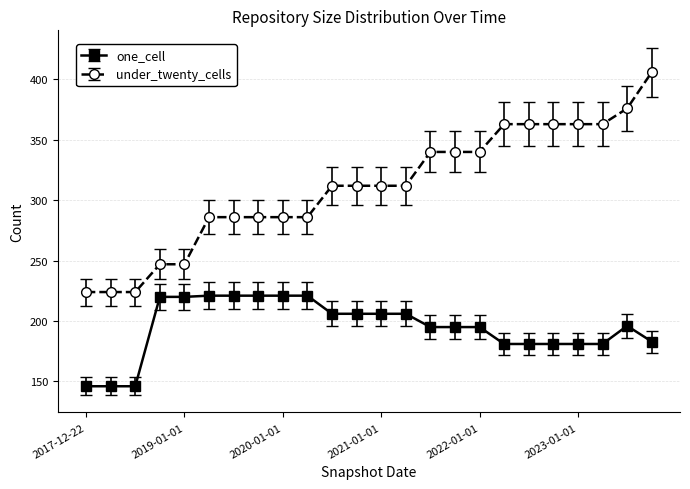

True or false: one_cell has more than 0 interior local peaks.

True